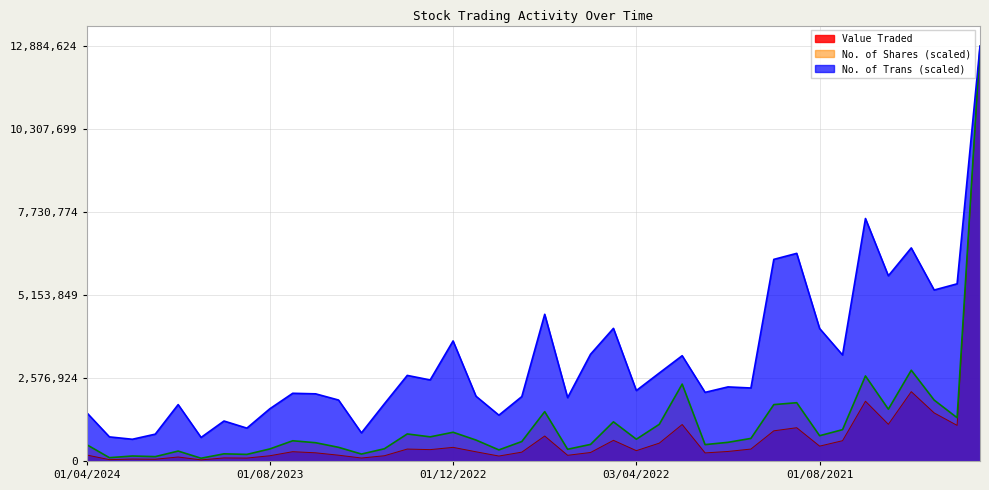

What is the label of the 14th point from the right?

01/02/2022